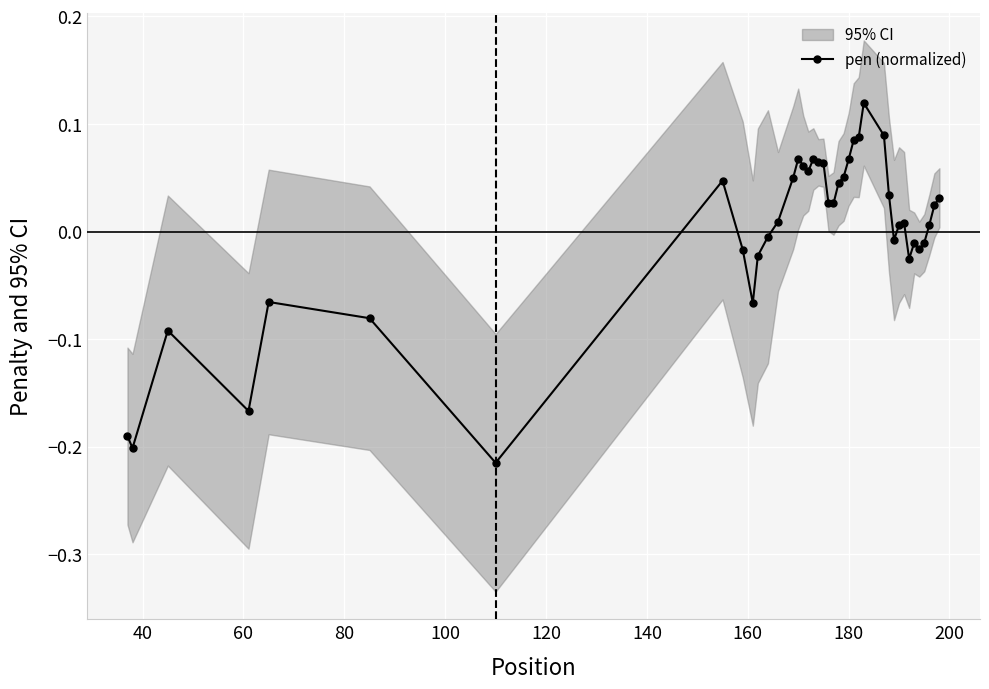

How many positive values are there?

24